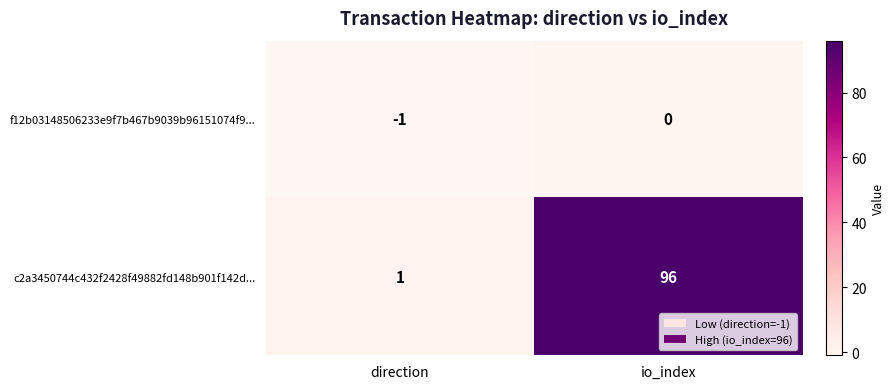

Between direction and io_index, which series saw the biggest shift?

c2a3450744c432f2428f49882fd148b901f142d...